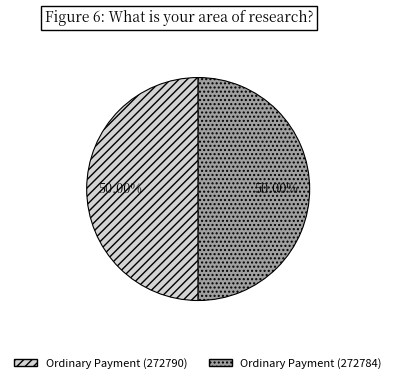

What is the ratio of the value at Ordinary Payment (272790) to the value at Ordinary Payment (272784)?

1.0